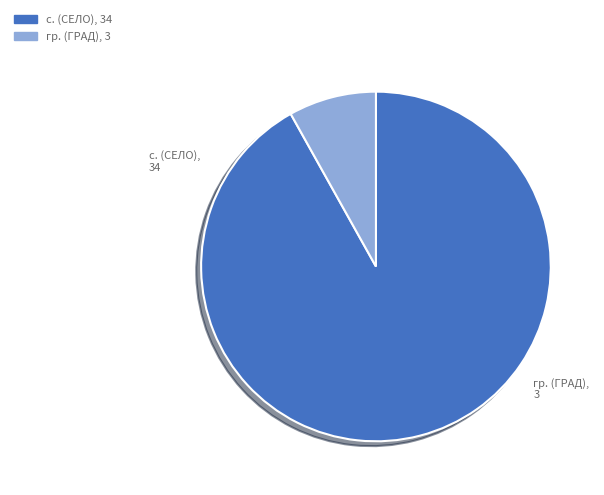

Does any single category account for the majority?

Yes